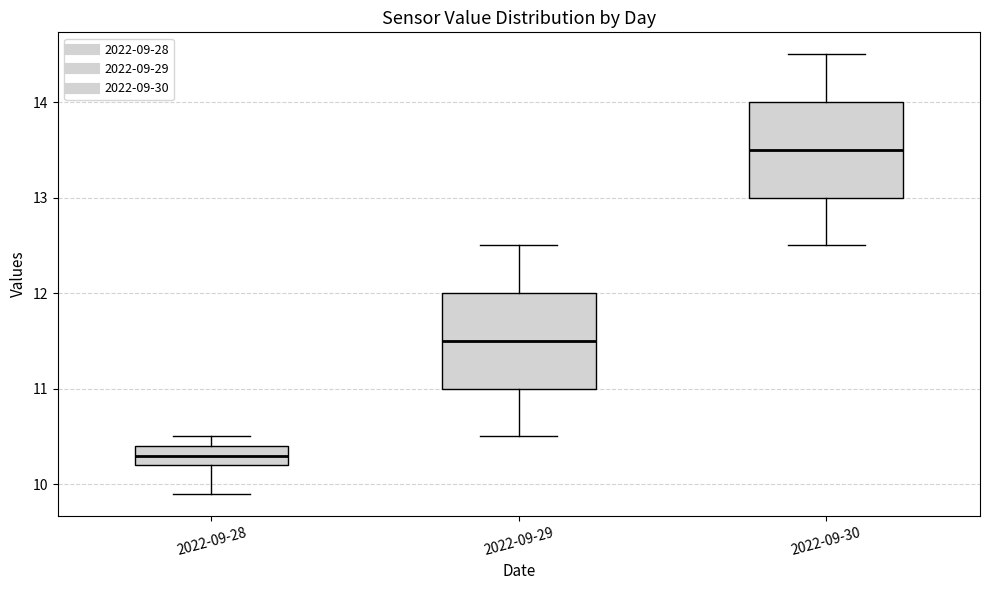

Which box has the highest median line?

2022-09-30